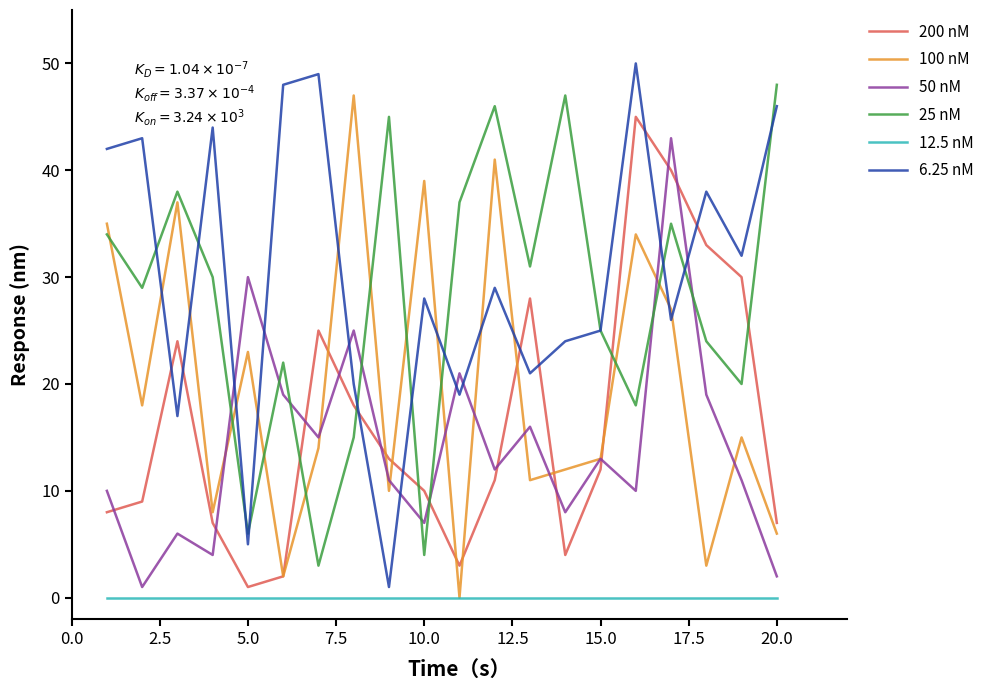

True or false: 25 nM and 12.5 nM cross at least once.

False